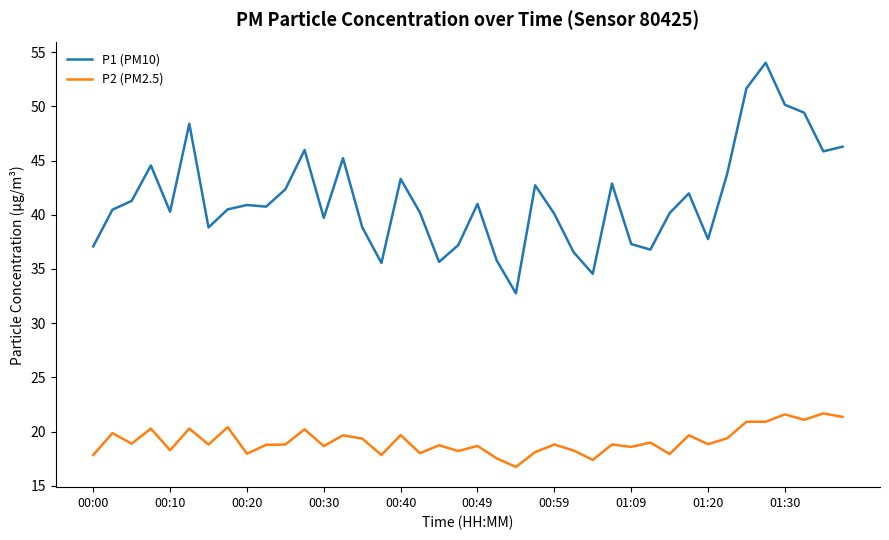

True or false: P1 (PM10) and P2 (PM2.5) cross at least once.

False